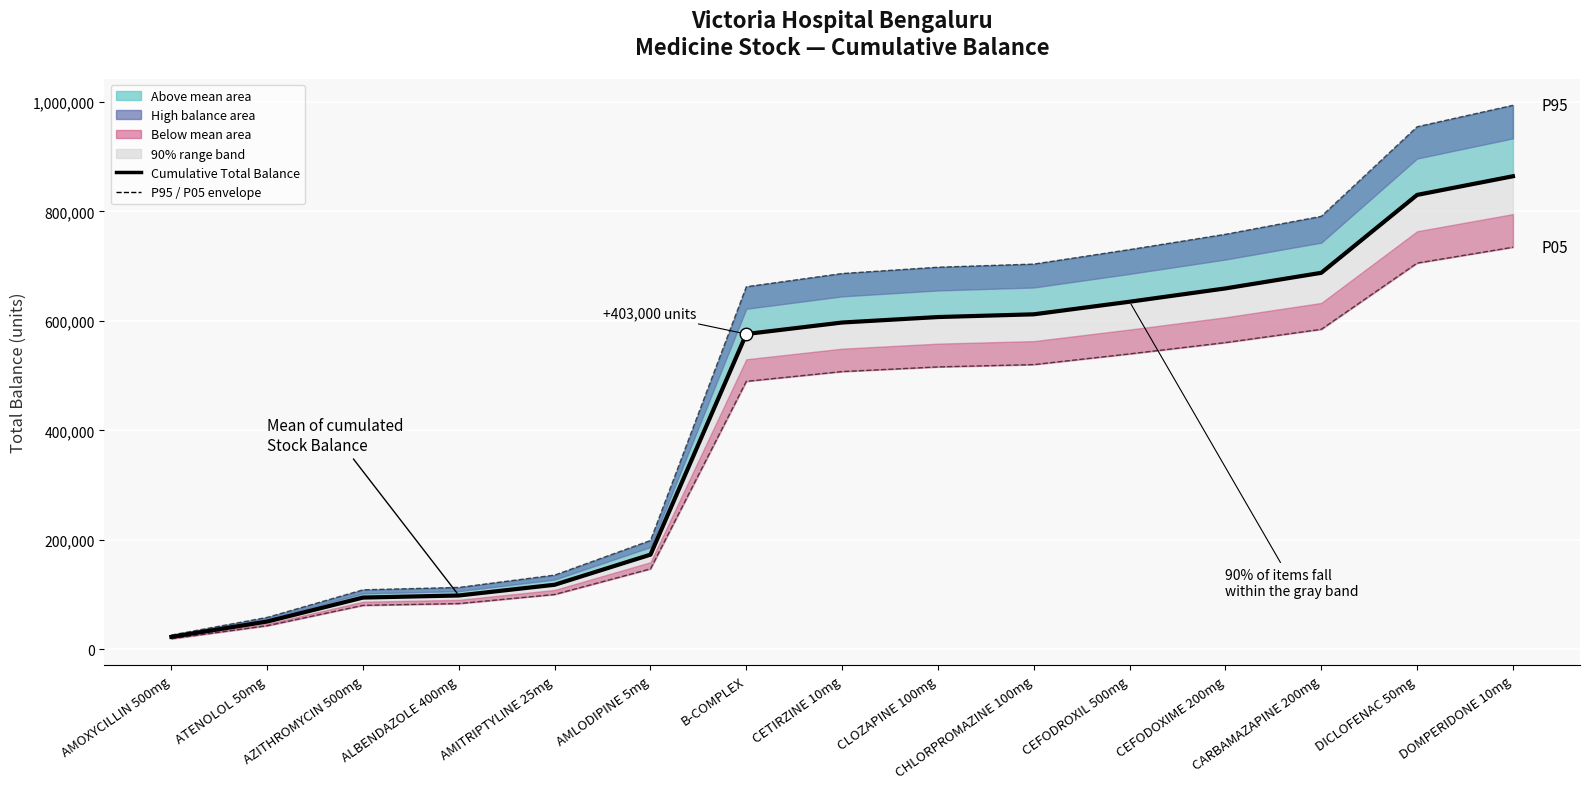

What is the label of the 4th point from the left?

ALBENDAZOLE 400mg